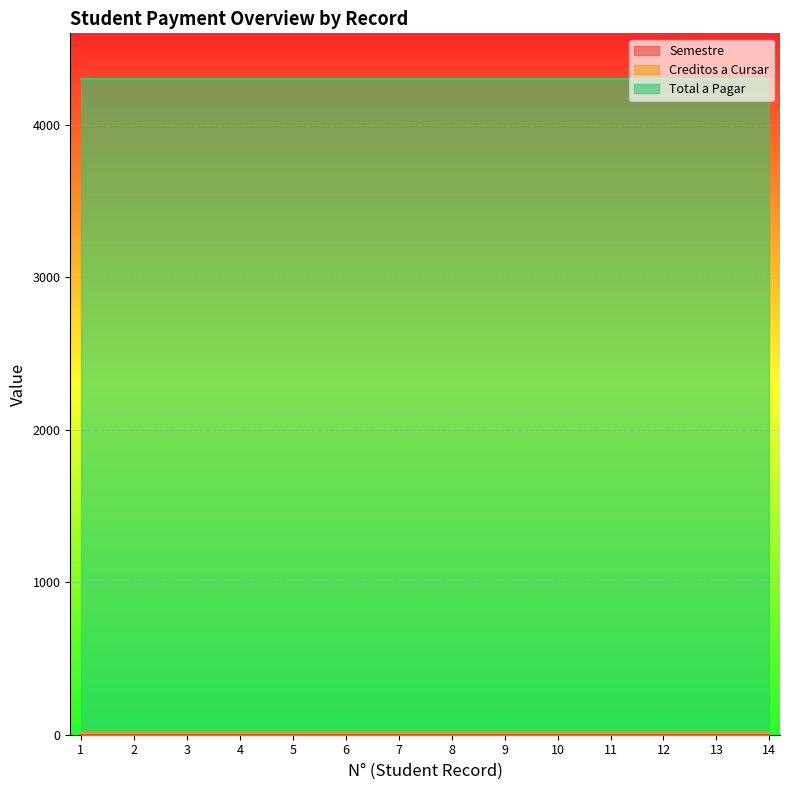

Where is Semestre nearest to the value 3?

1